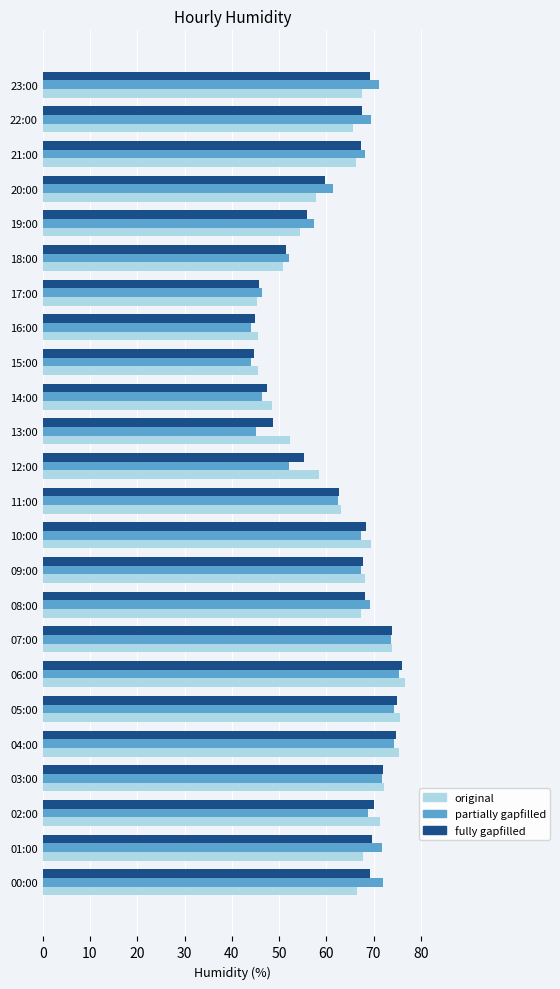

Count the number of categories in the chart.

24